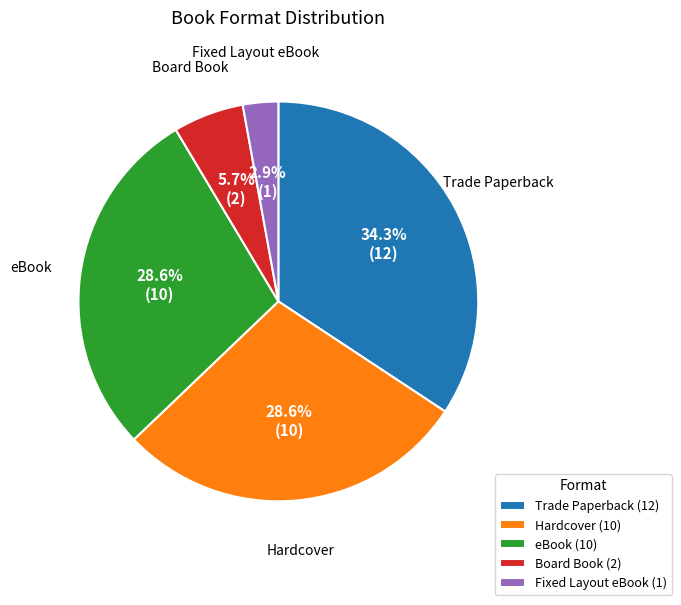

What is the smallest slice in the pie chart?

Fixed Layout eBook